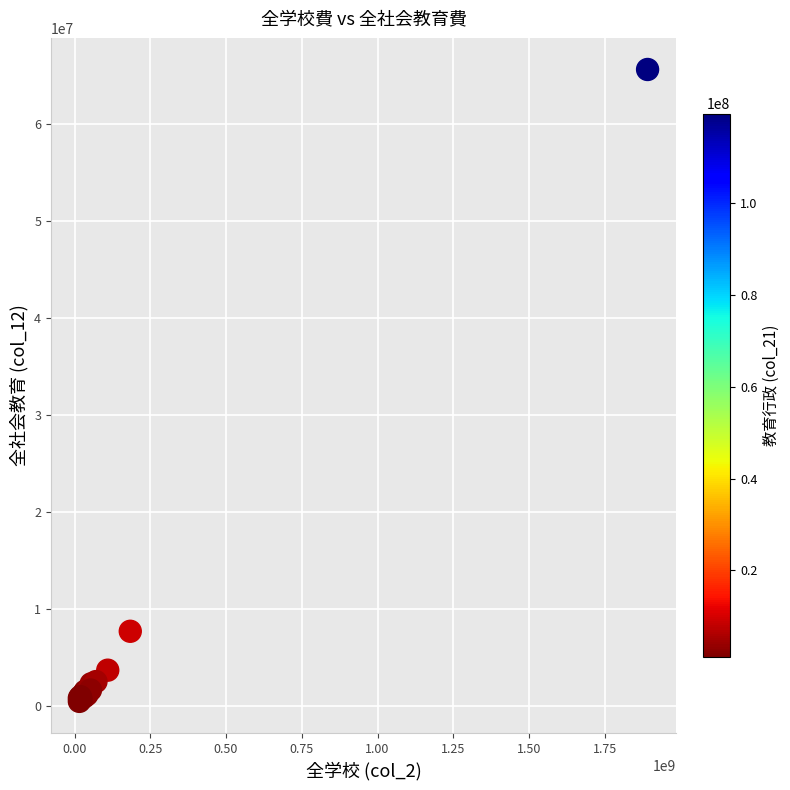

What Y value in the scatter plot is closest to 33068765?

7715388